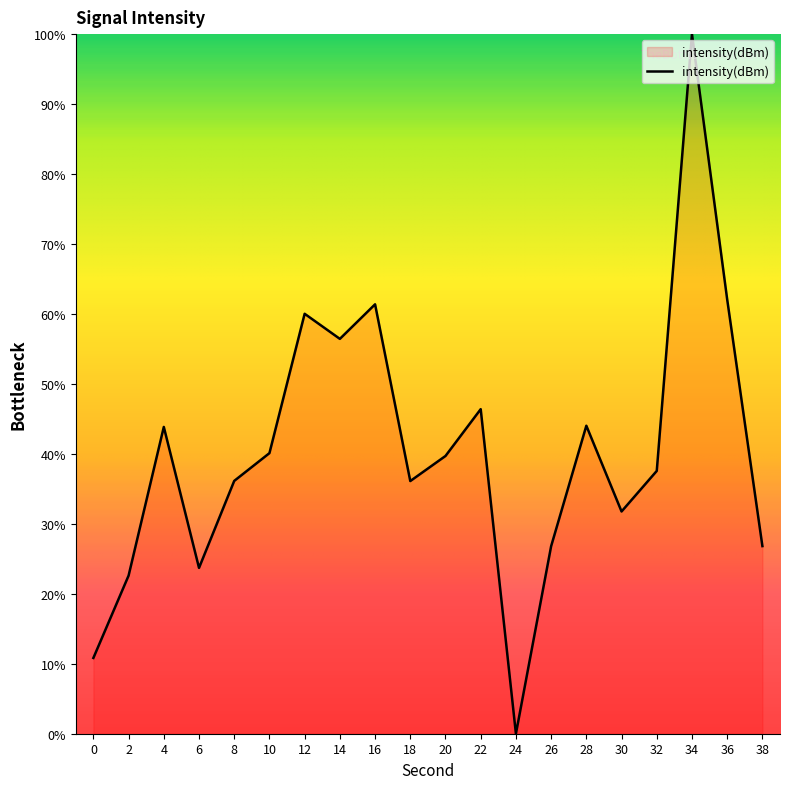

What is the difference between the maximum and minimum values?

100.0